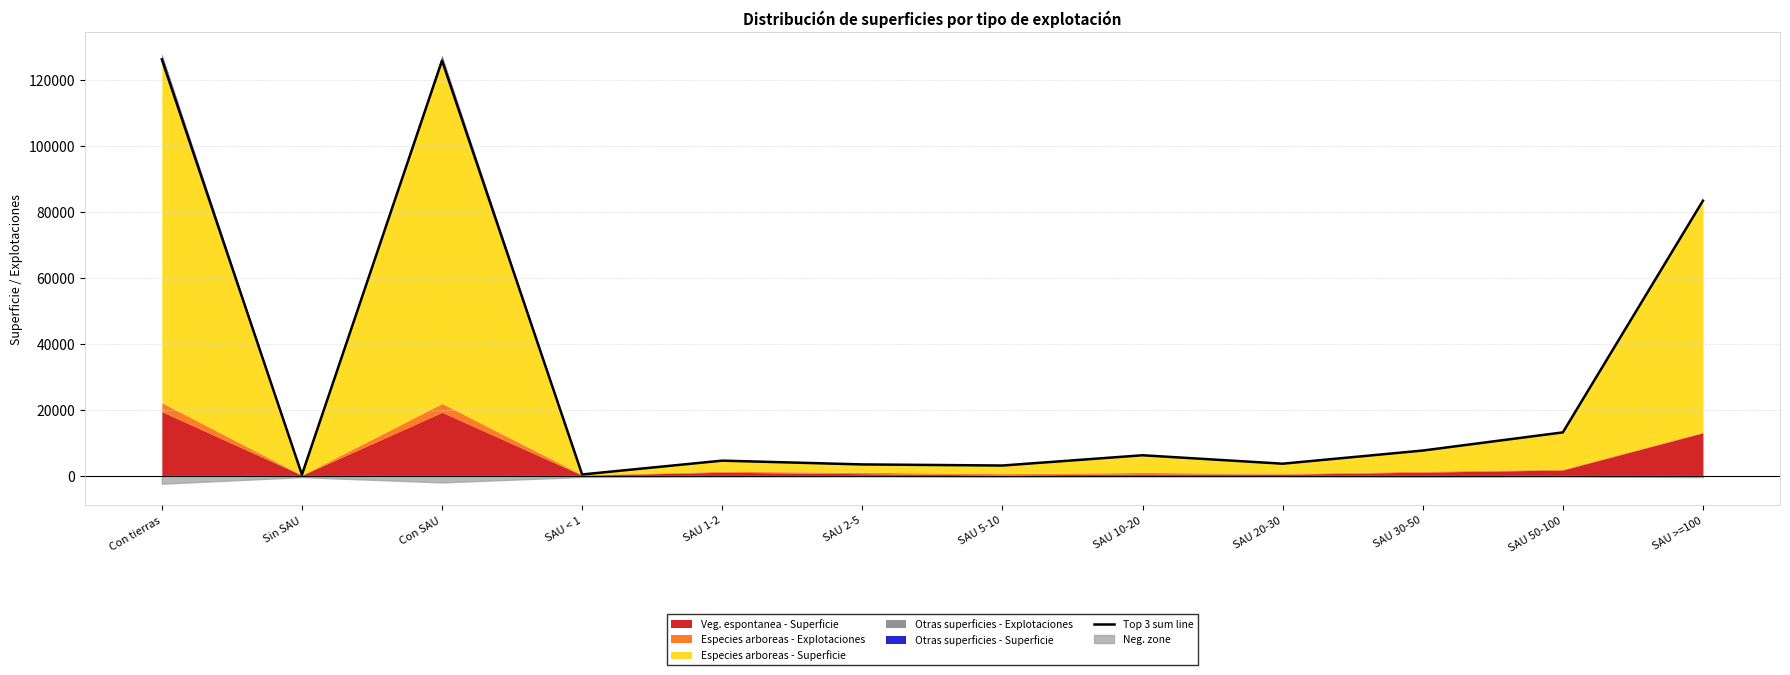

Rank the categories by value from highest to lowest.

Con tierras, Con SAU, SAU >=100, SAU 50-100, SAU 30-50, SAU 10-20, SAU 1-2, SAU 20-30, SAU 2-5, SAU 5-10, SAU < 1, Sin SAU